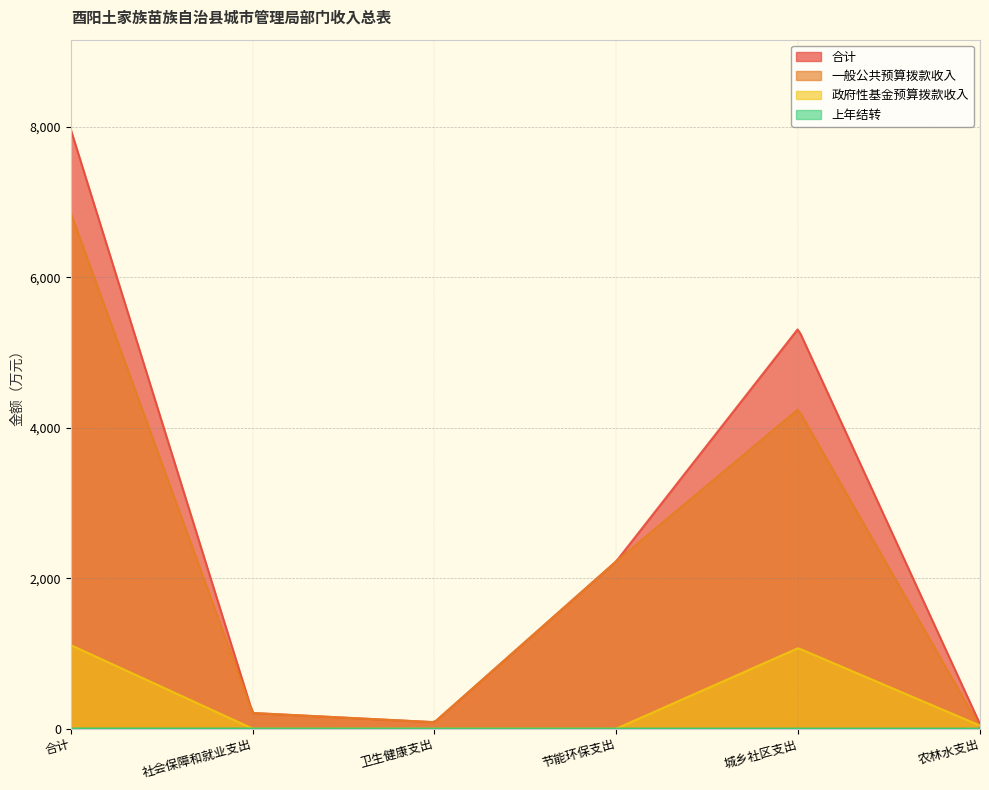

Is the value of 一般公共预算拨款收入 at 卫生健康支出 greater than the value of 上年结转 at 社会保障和就业支出?

Yes